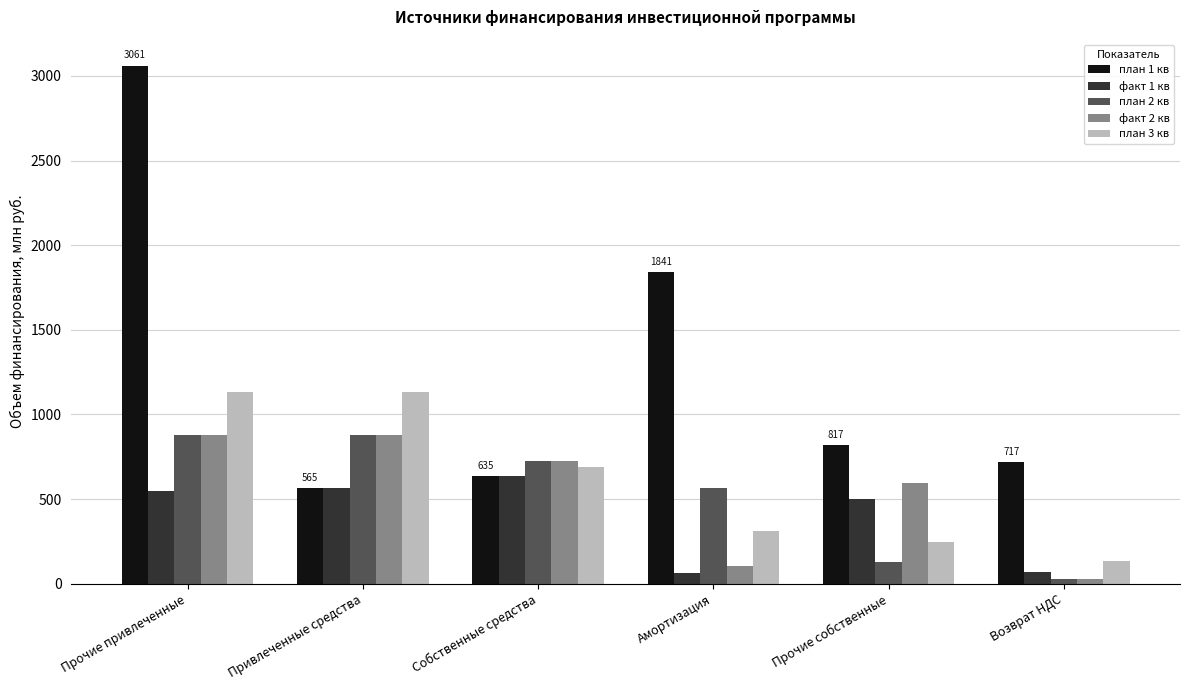

What is the average value of the план 3 кв series?

607.8